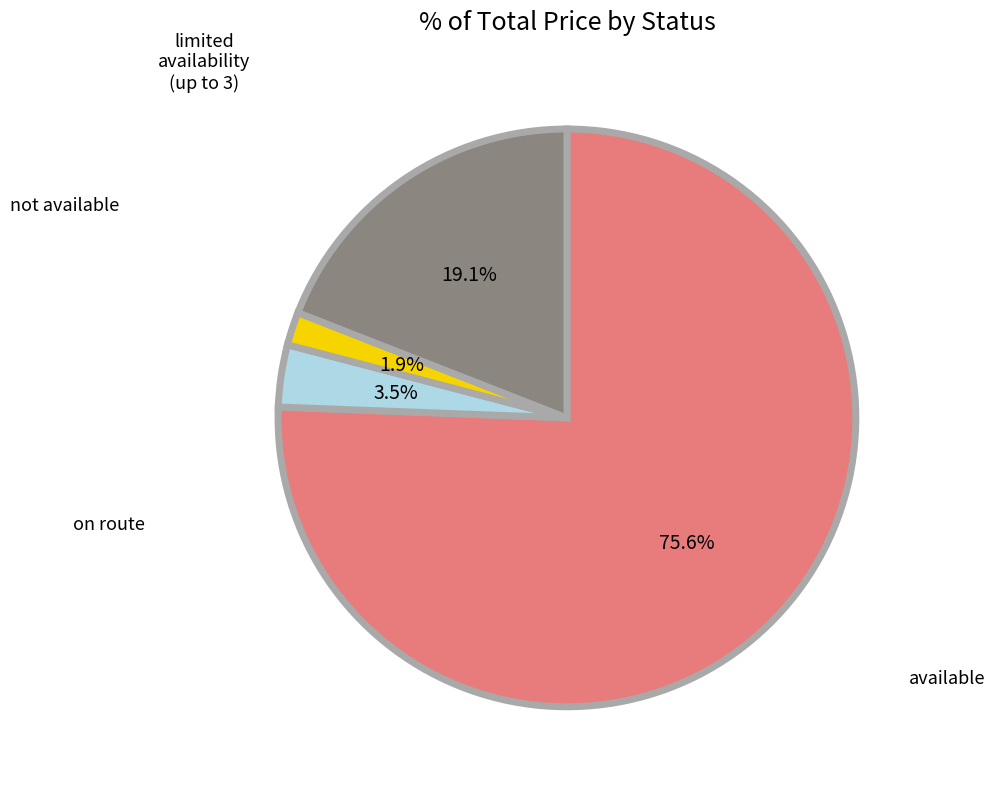

Is there any slice that represents more than half of the pie?

Yes